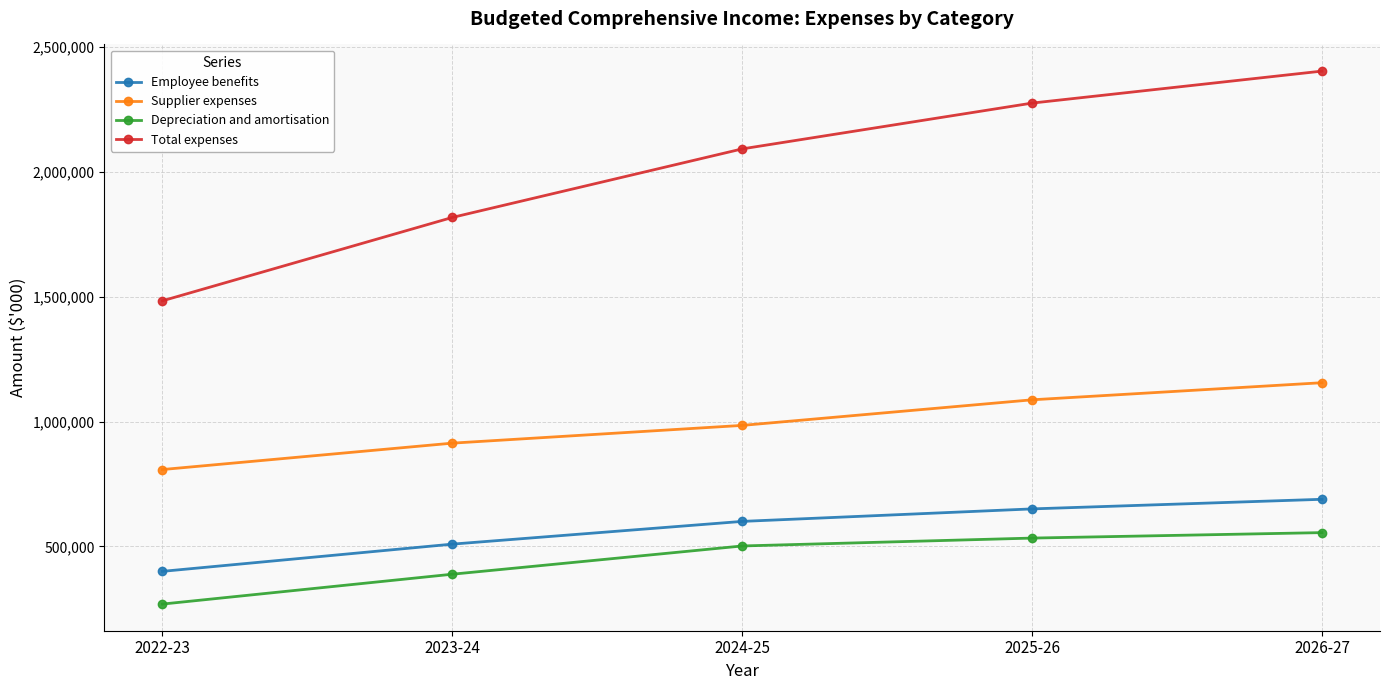

Is it true that Total expenses equals 2092418 at 2024-25?

True